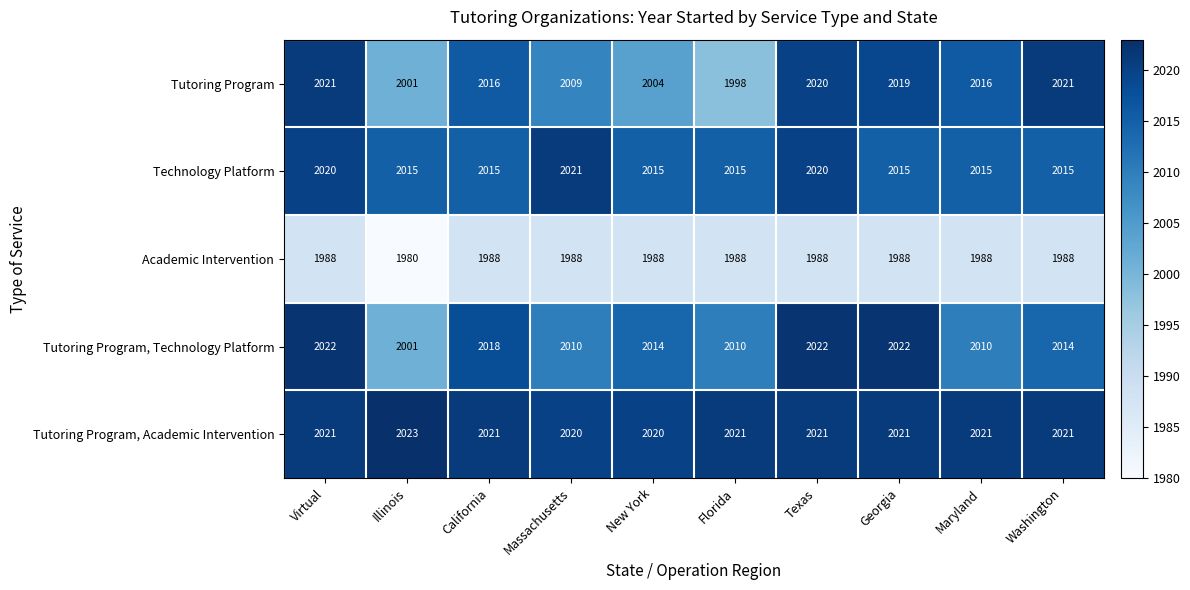

True or false: Academic Intervention has a value of 1988 at Massachusetts.

True